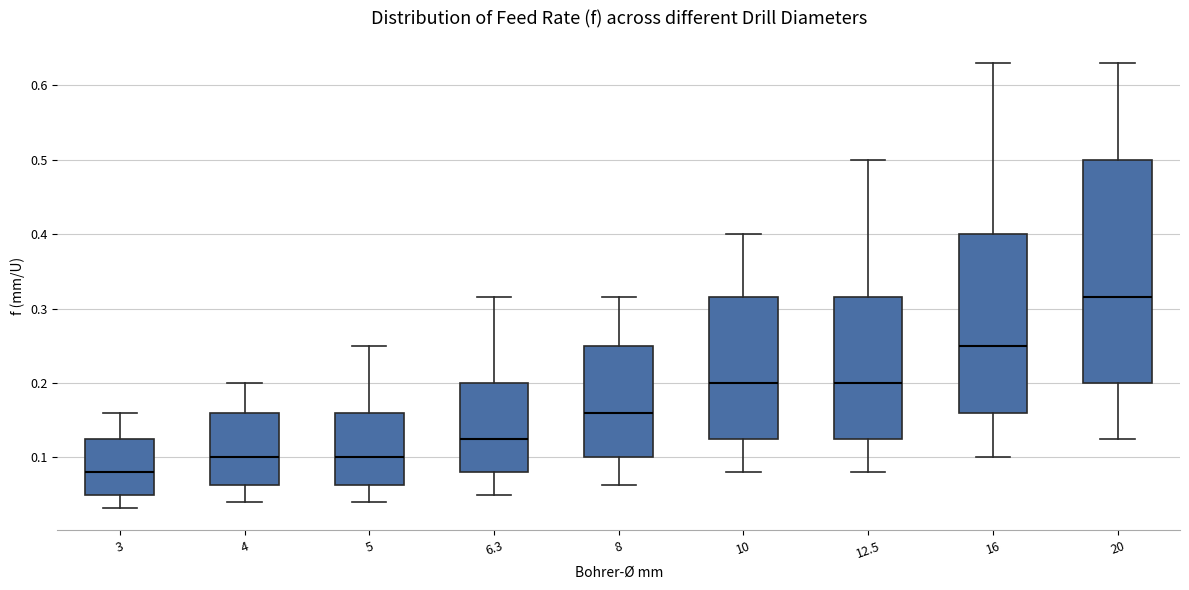

Which box's median line is the highest?

20